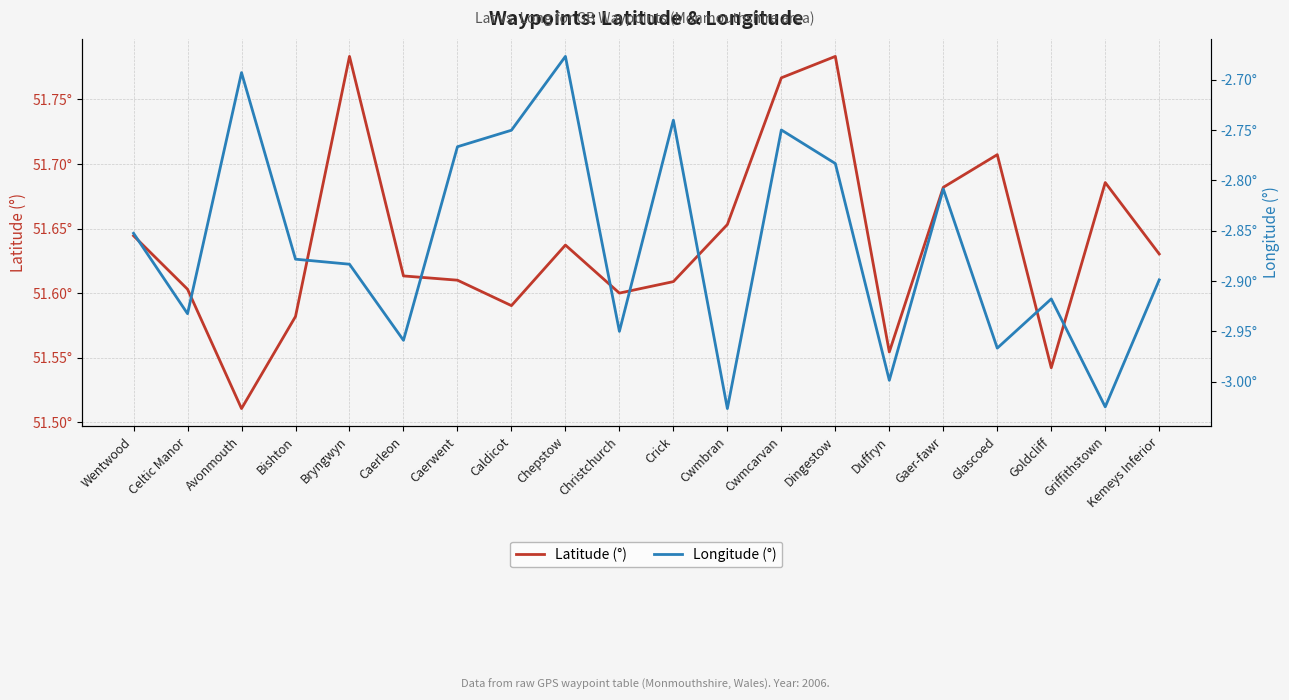

What is the sum of all Longitude (°) values?

-57.3